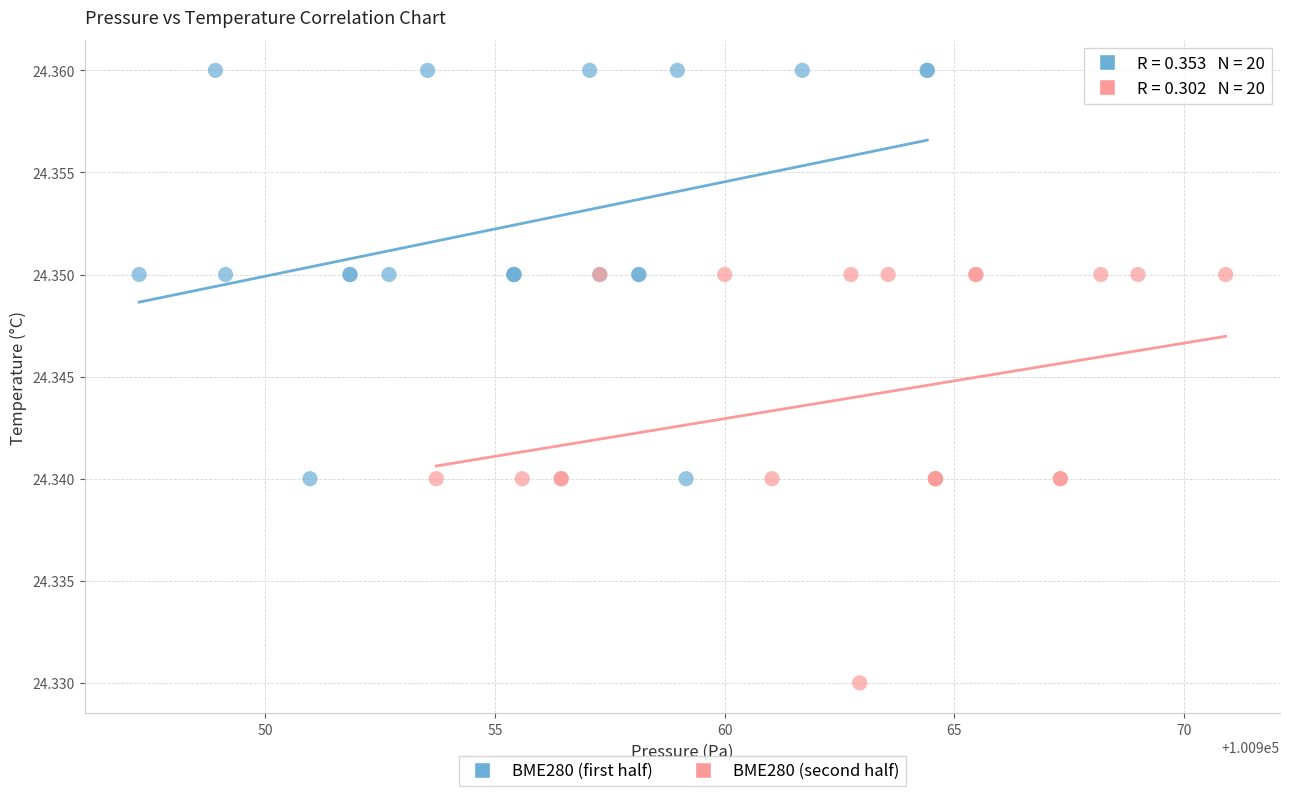

Which series reaches the maximum Y coordinate?

BME280 (first half)